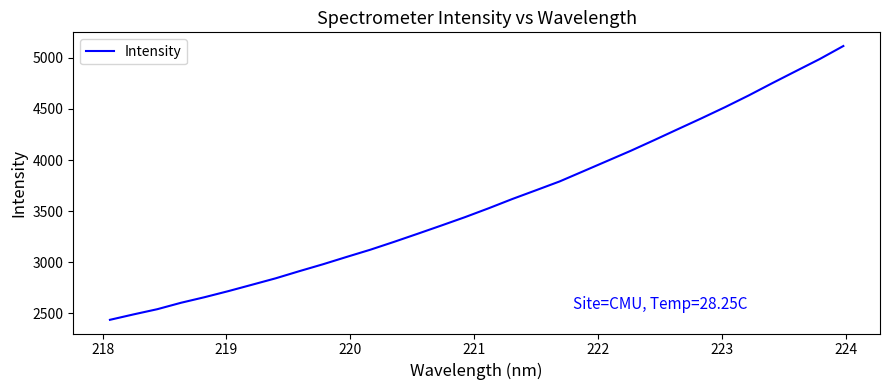

How many lines are shown in the chart?

1